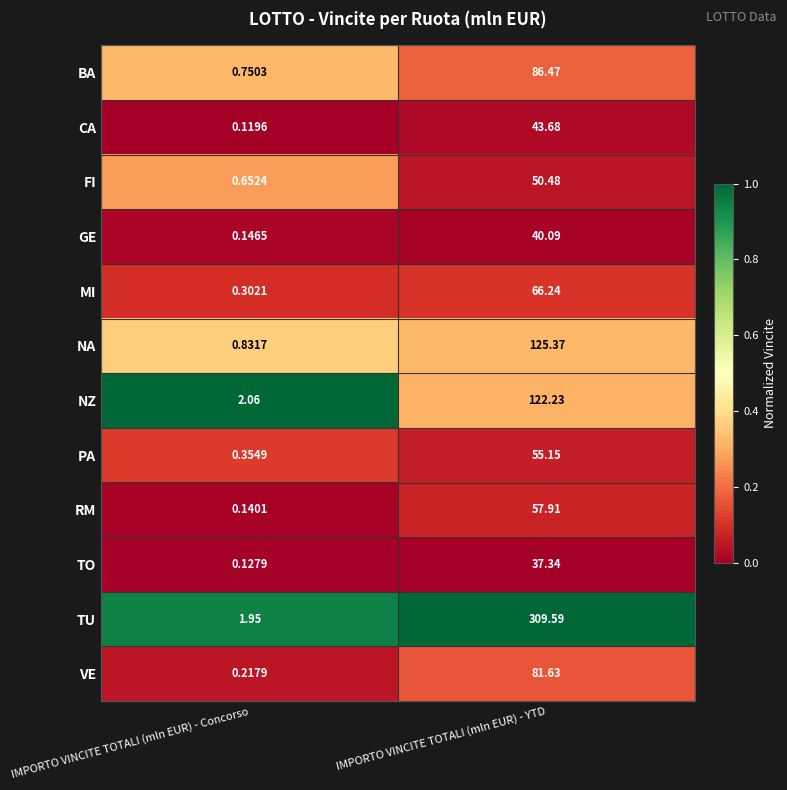

Which category has the lowest value in the PA series?

IMPORTO VINCITE TOTALI (mln EUR) - Concorso